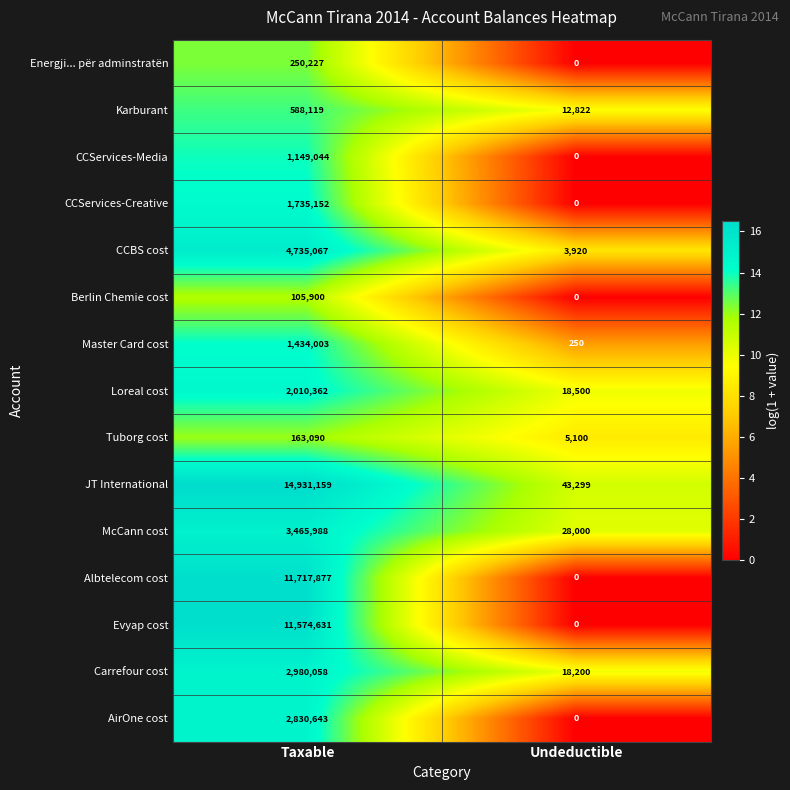

At how many categories does at least one series exceed 15?

2